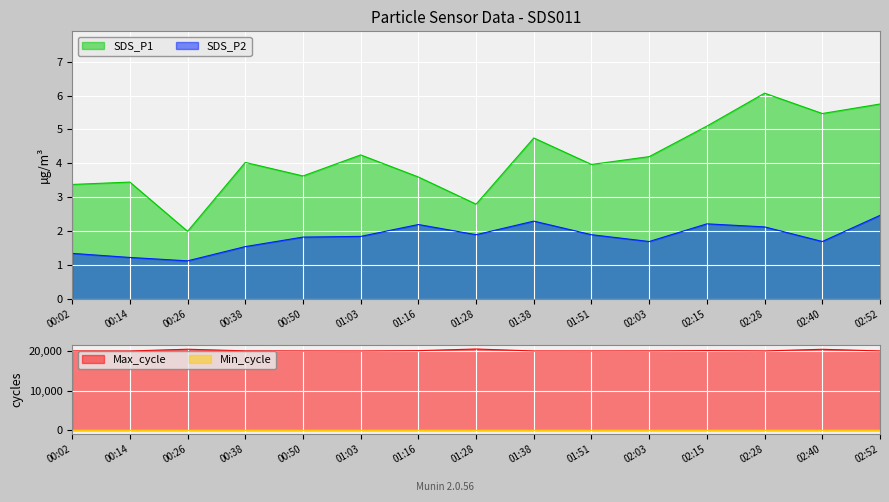

True or false: SDS_P1 and SDS_P2 intersect in this chart.

False